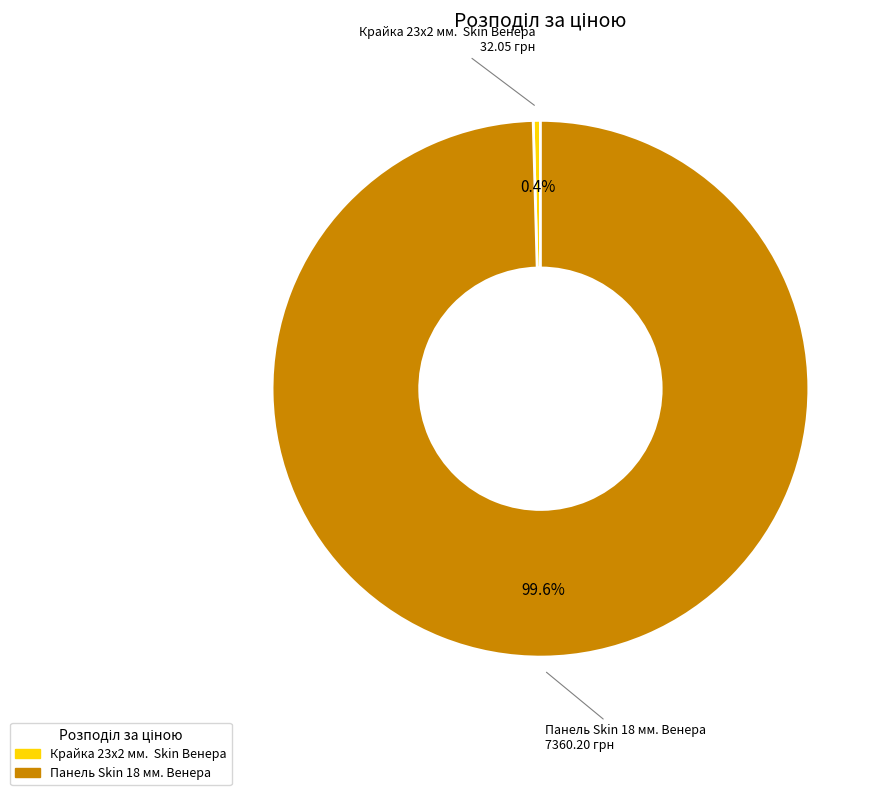

What is the smallest slice in the pie chart?

Крайка 23x2 мм. Skin Венера